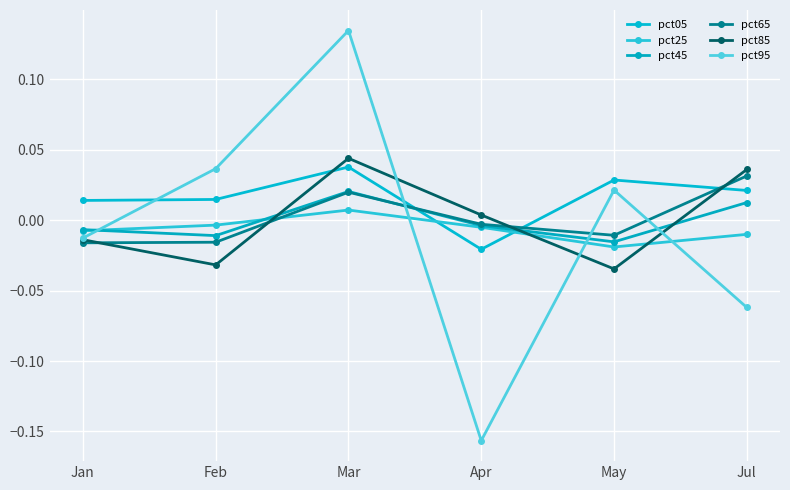

How many lines are shown in the chart?

6